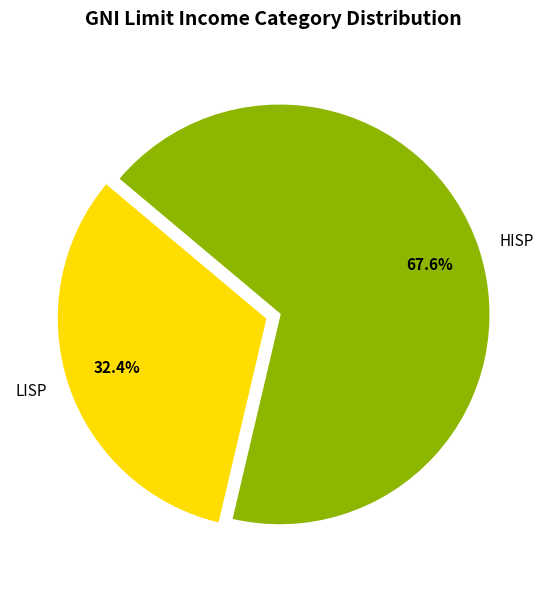

What is the majority slice?

HISP